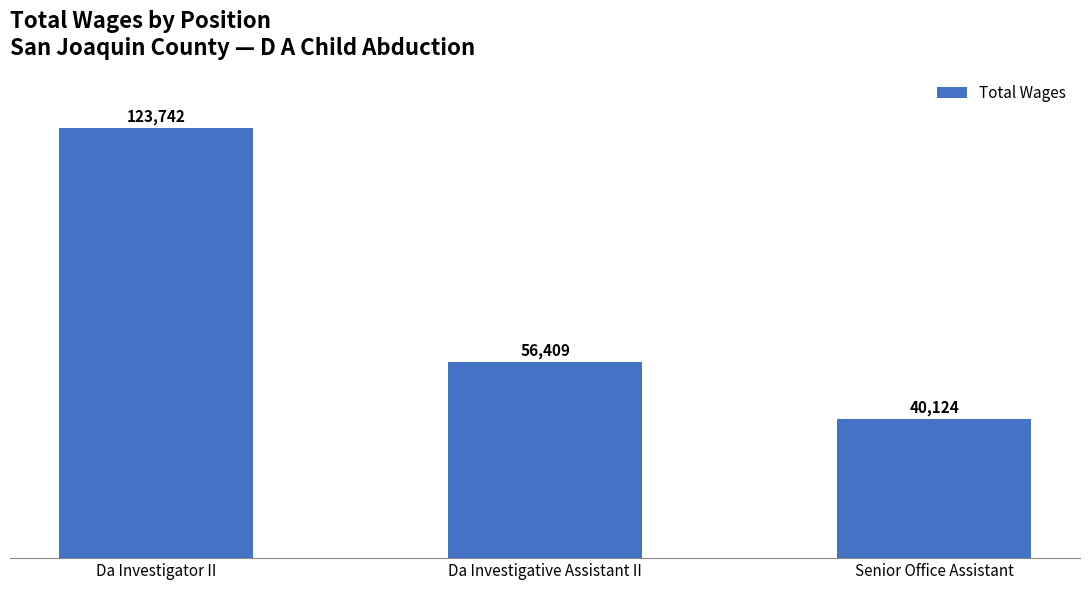

How many categories are shown in the chart?

3